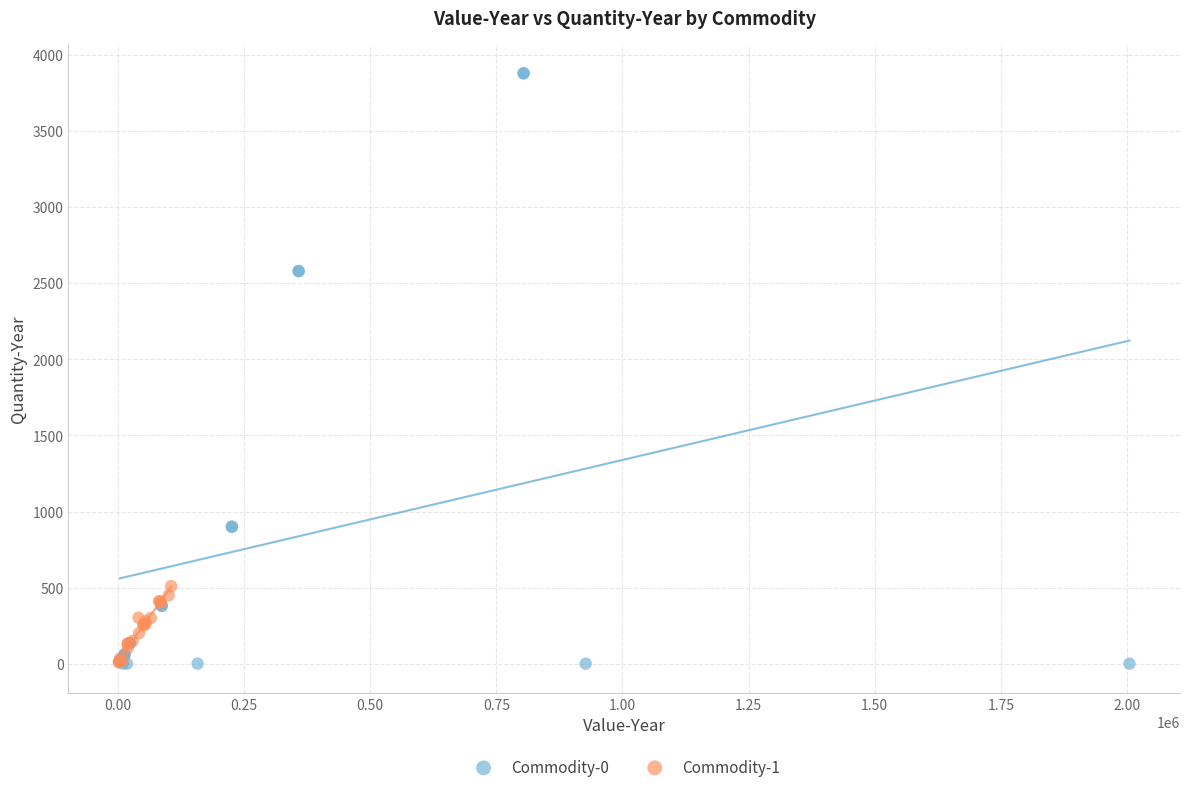

Which series contains the highest Y value?

Commodity-0